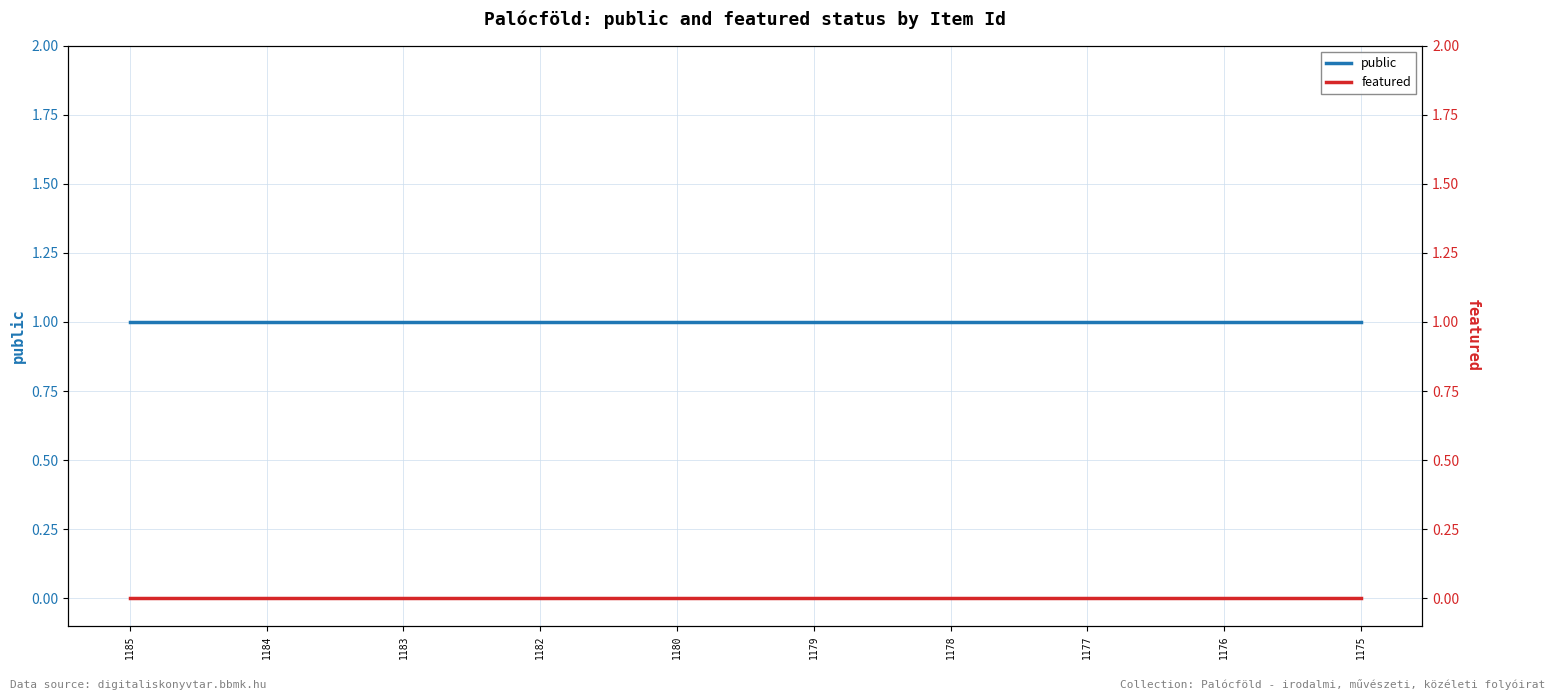

At how many categories does at least one series exceed 0?

10